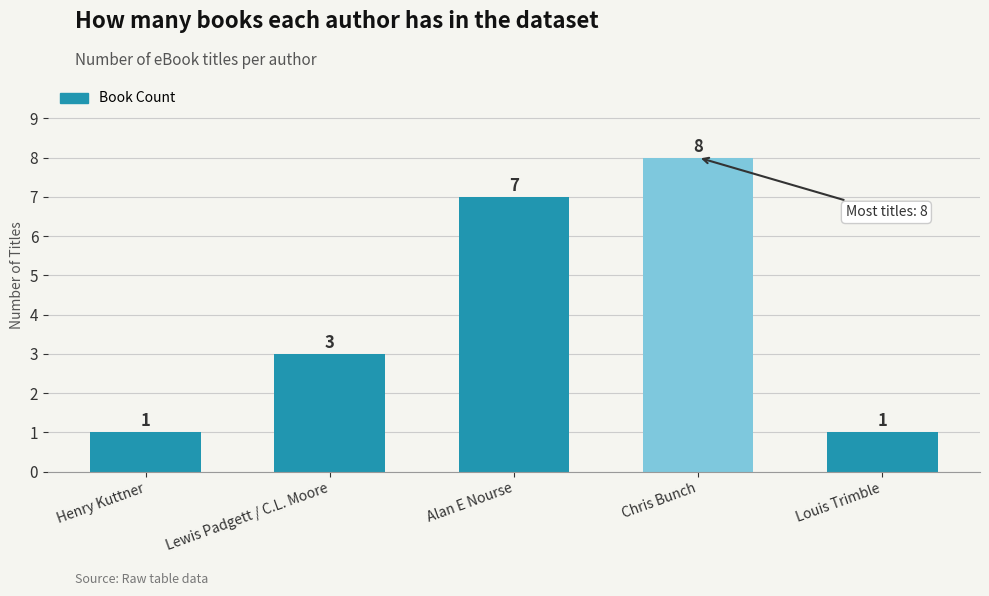

Approximately how many times larger is the value at Chris Bunch compared to Lewis Padgett / C.L. Moore?

2.7